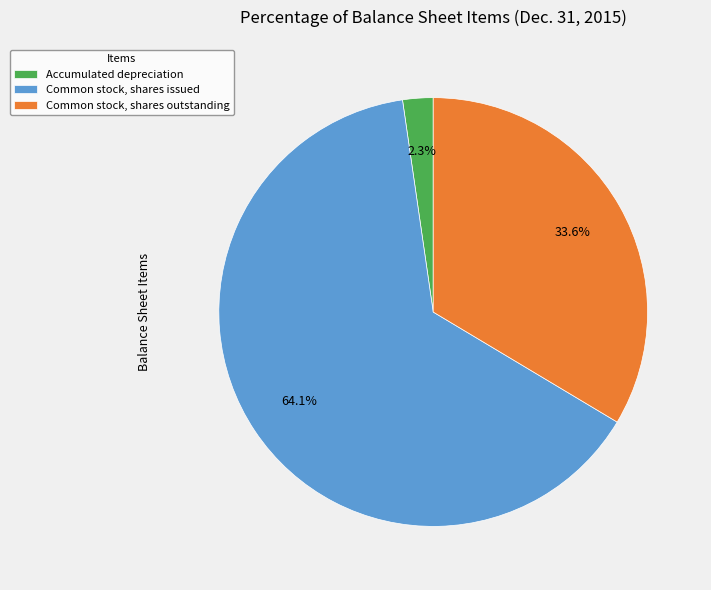

What percentage is the Common stock, shares issued slice, to the nearest percent?

64%